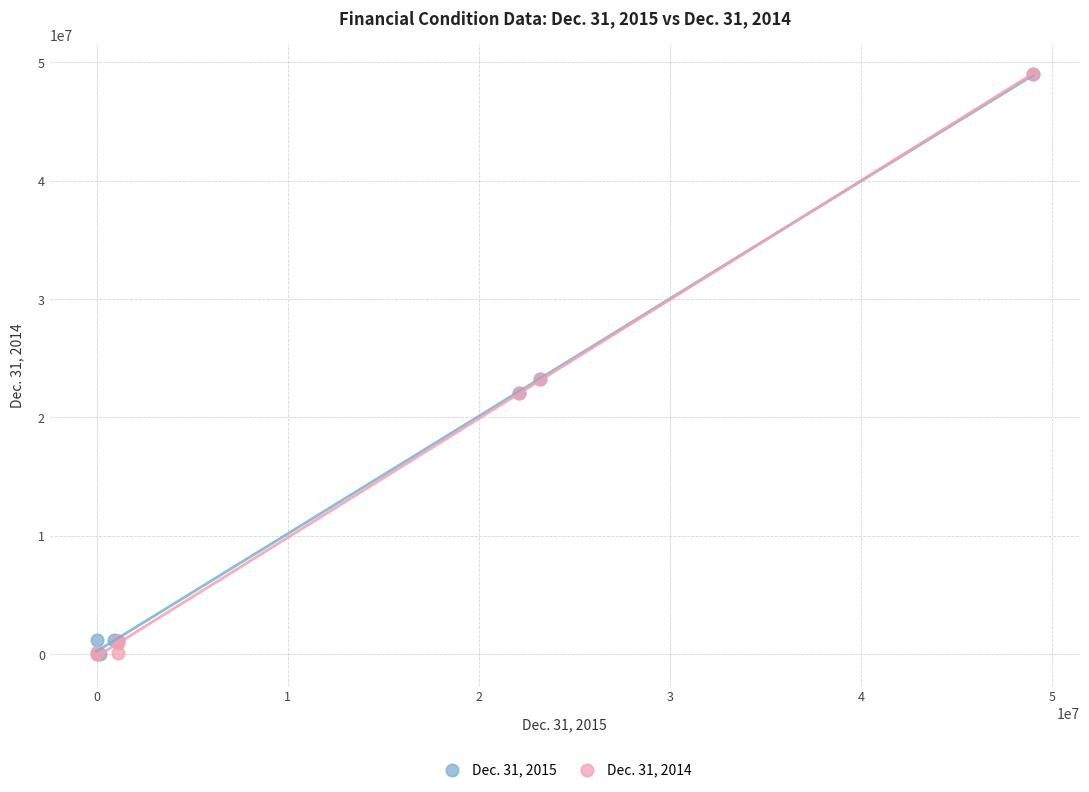

What are all the series names shown in the legend?

Dec. 31, 2015, Dec. 31, 2014